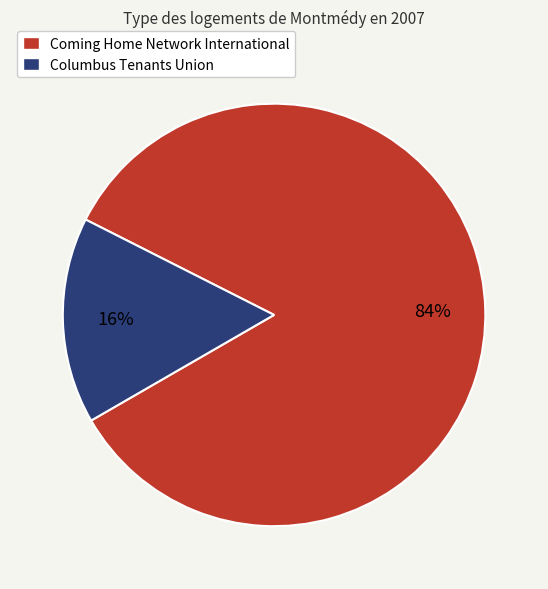

To the nearest percent, what is the difference between the largest and smallest slice percentages?

68%